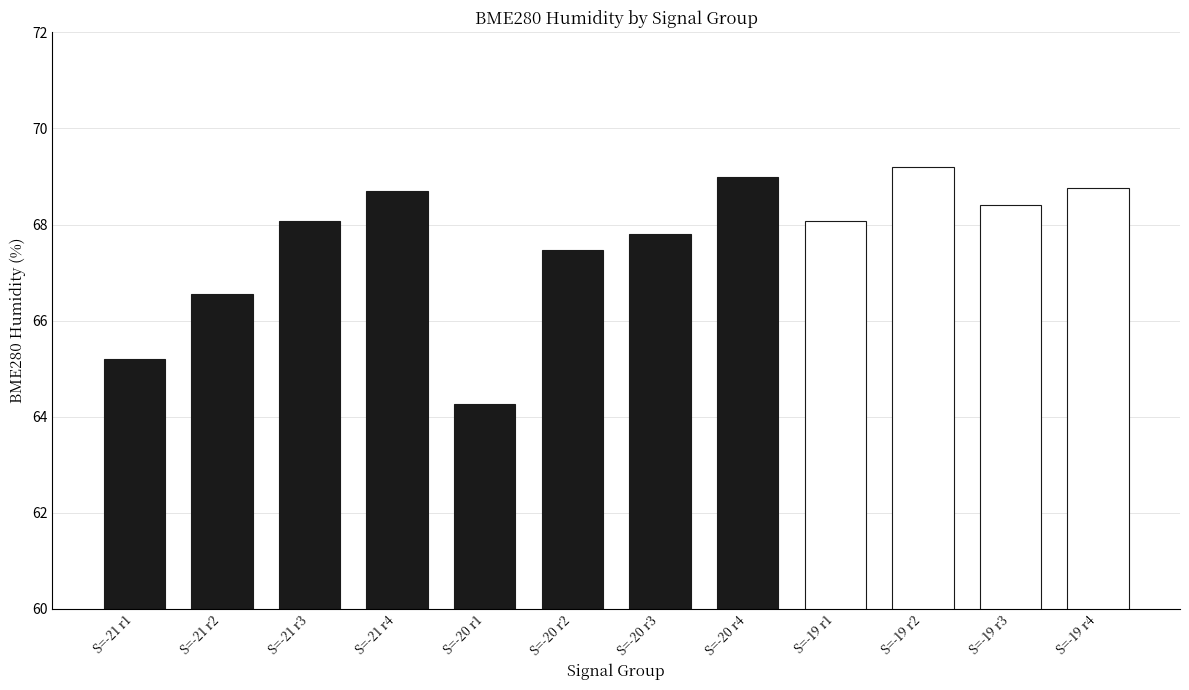

How many distinct data groups are displayed?

1